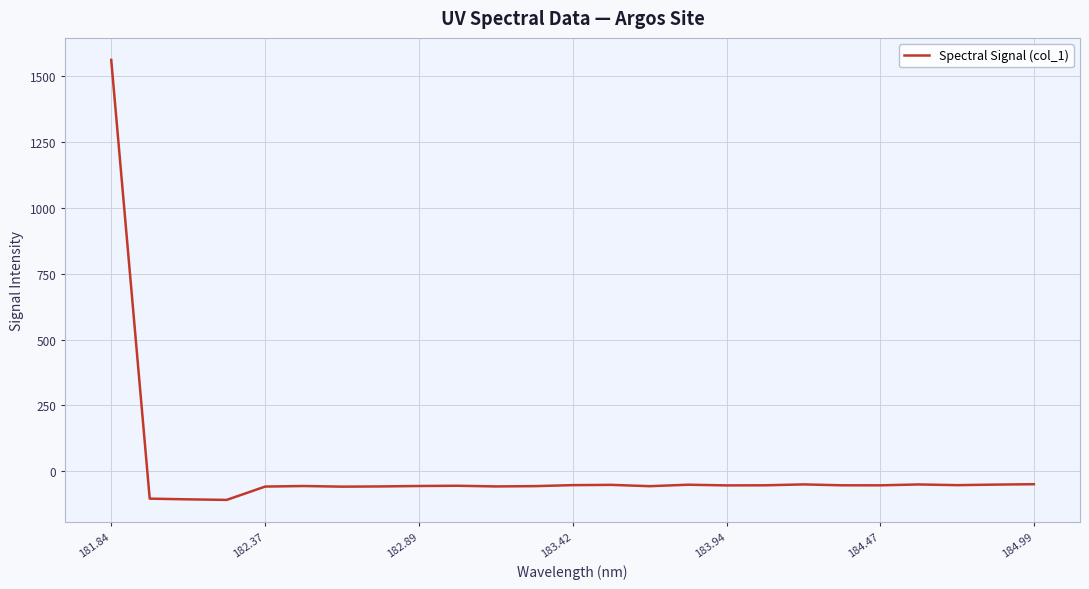

How many negative values are there?

24